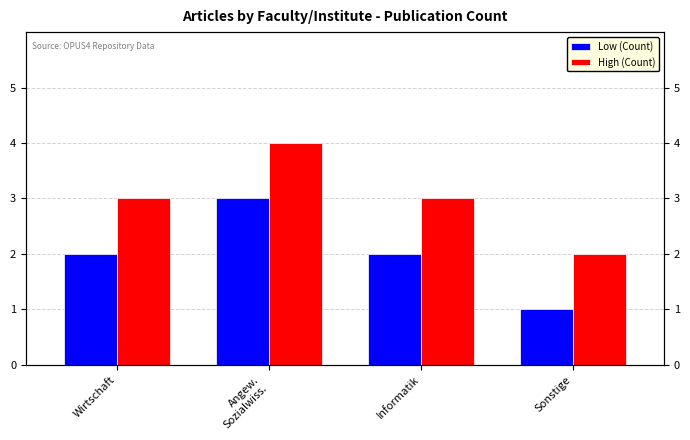

Rank the series by their maximum value, from highest to lowest.

High (Count), Low (Count)